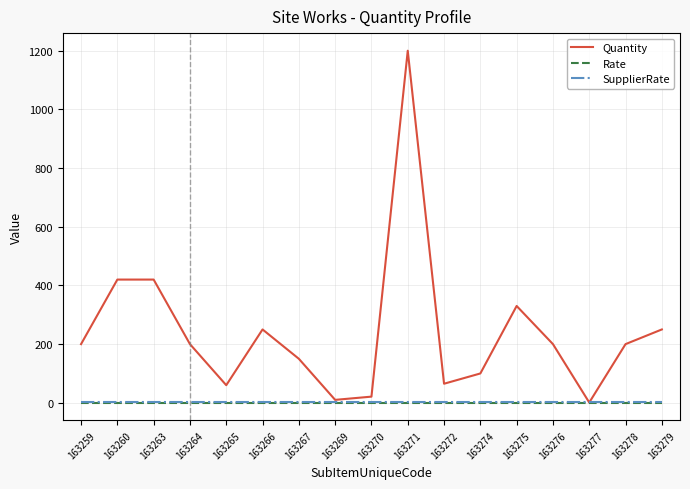

What is the minimum value for Quantity?

1